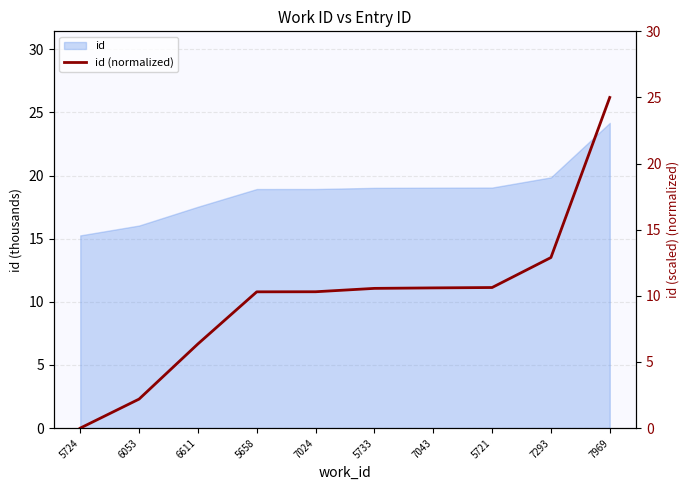

What position from the right is 6053?

9